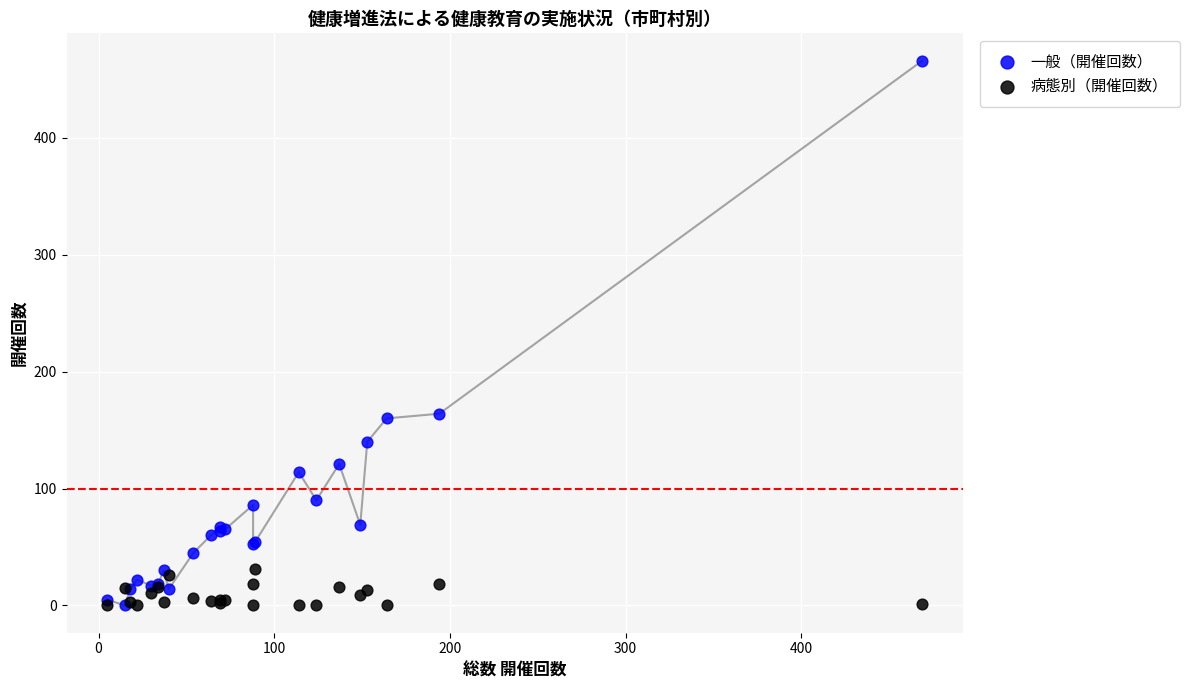

What are all the series names shown in the legend?

一般（開催回数）, 病態別（開催回数）